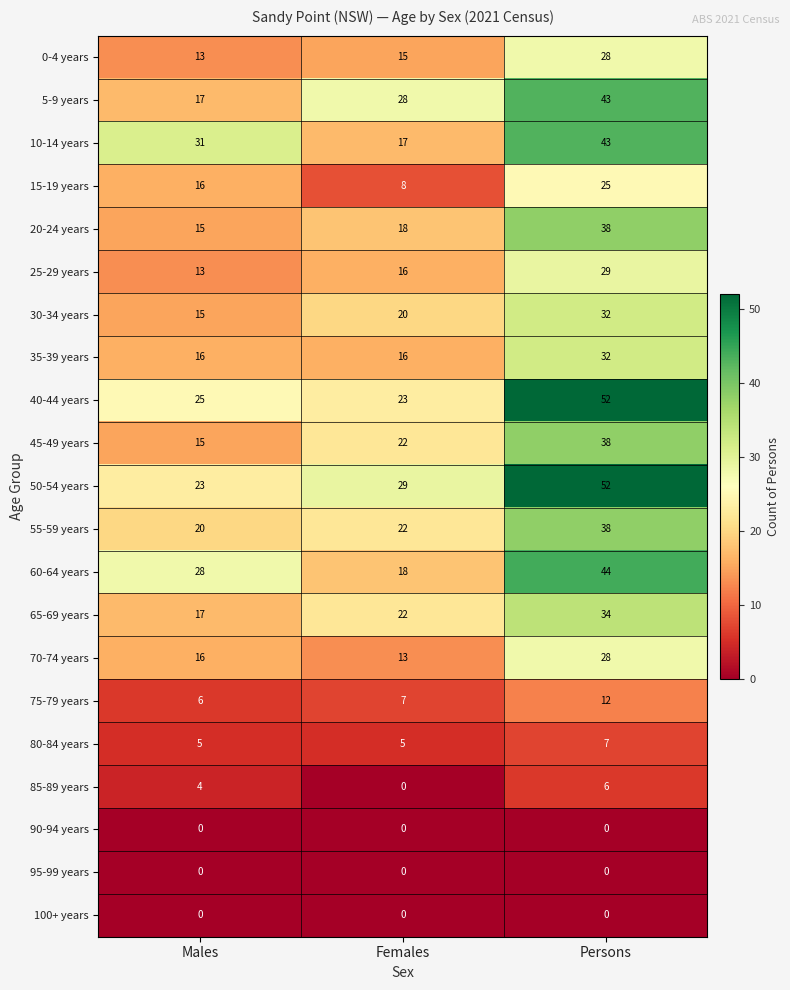

What is the average value of the 20-24 years series?

24